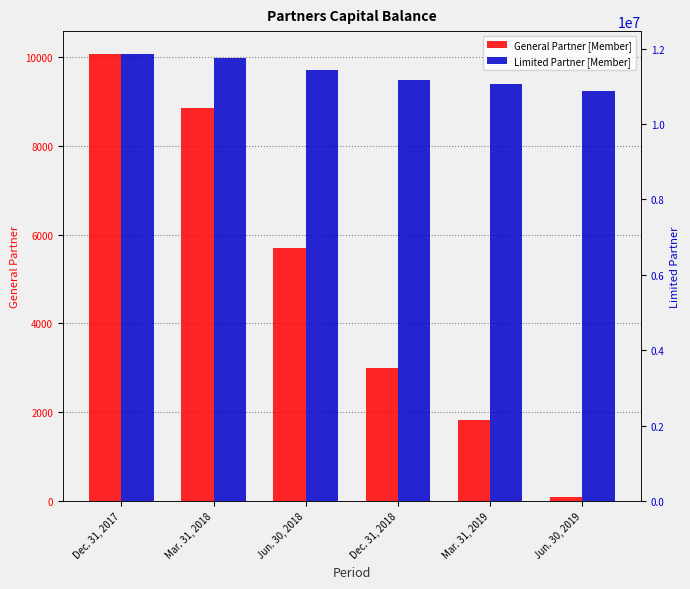

What are all the series names shown in the legend?

General Partner [Member], Limited Partner [Member]